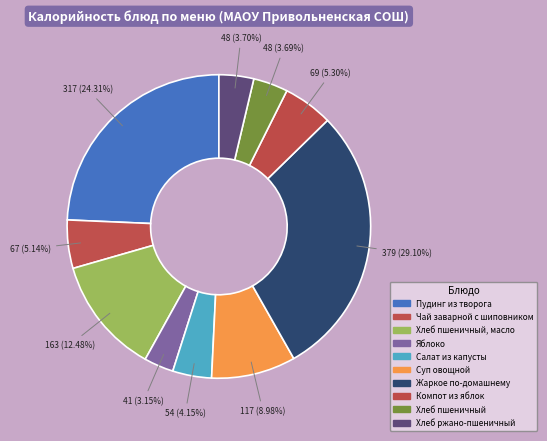

Count the number of slices in the pie.

10